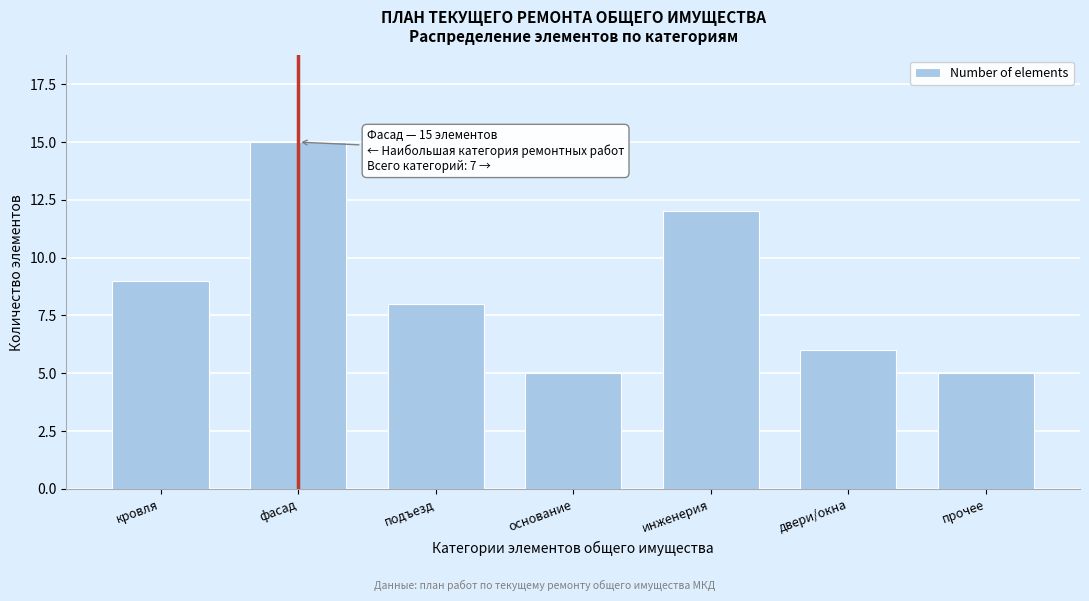

Reading left to right, extract all data points from this chart.

9	15	8	5	12	6	5